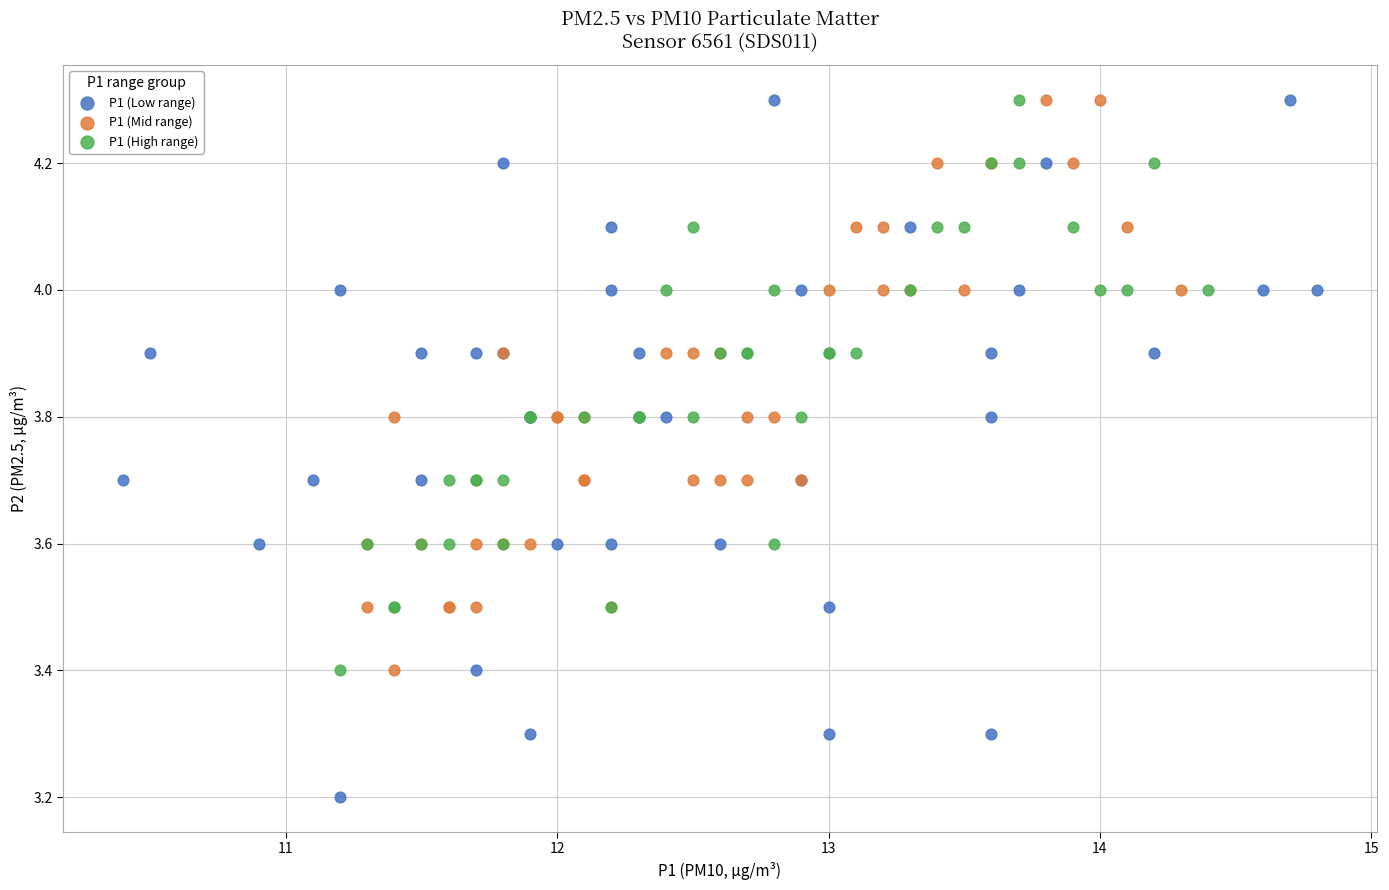

Which series has the widest spread of Y values?

P1 (Low range)